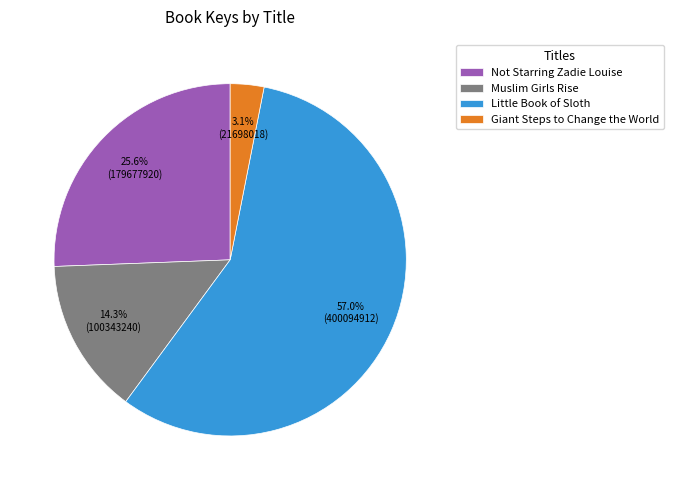

To the nearest percent, what percentage of the pie is Muslim Girls Rise?

14%